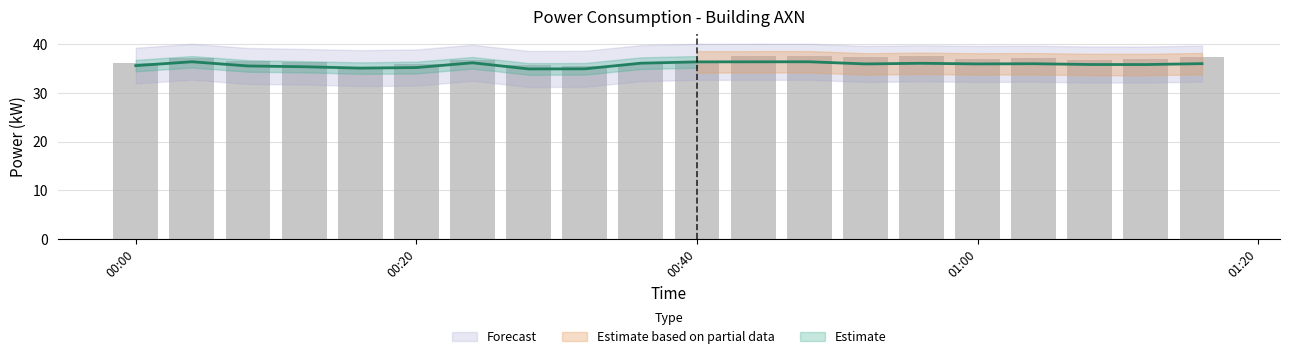

The value at 01:00 is 52.3. True or false?

False